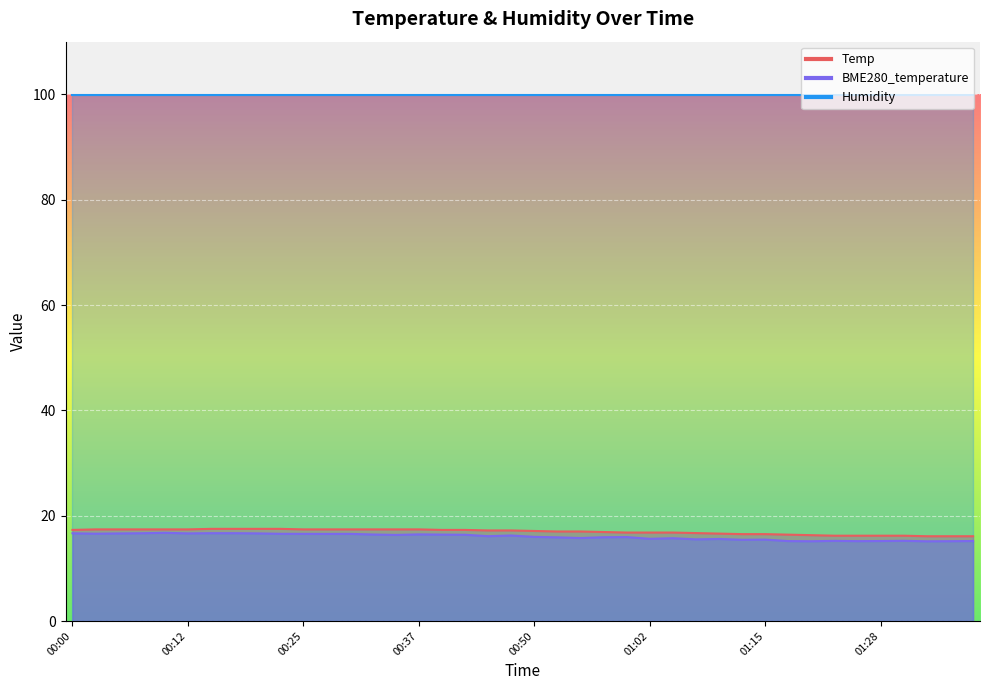

What is the difference between the maximum and minimum values in the Temp series?

1.4